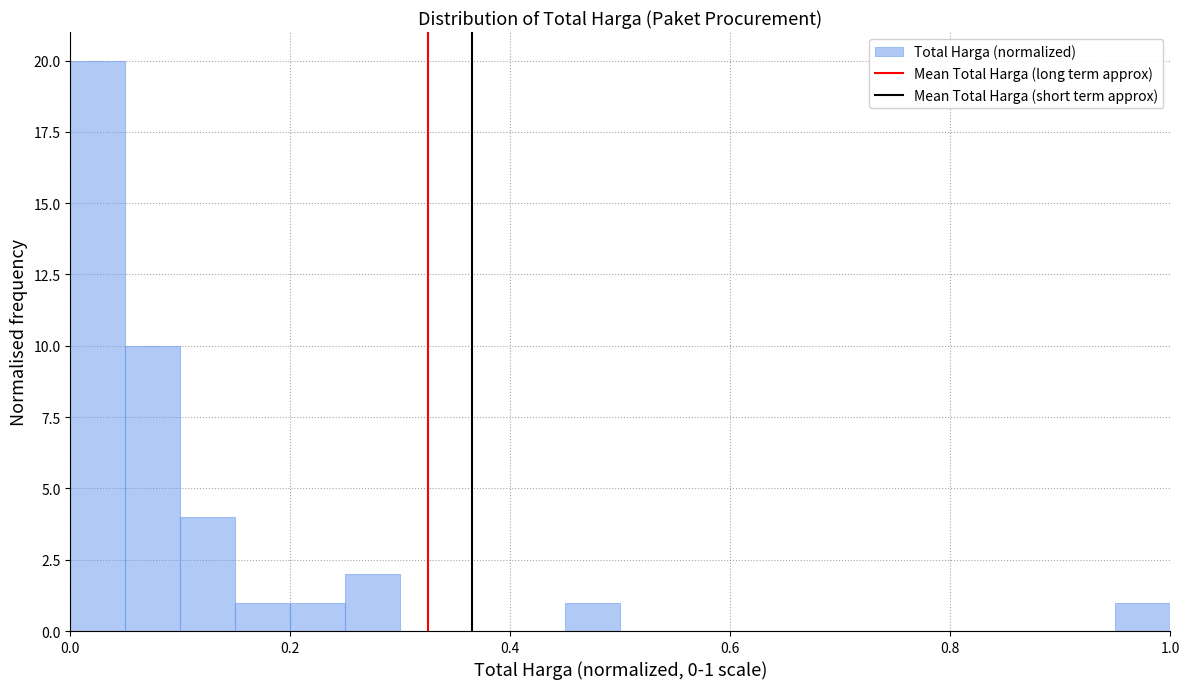

Read against the x-axis, roughly where is the centre of the tallest bar?

0.02